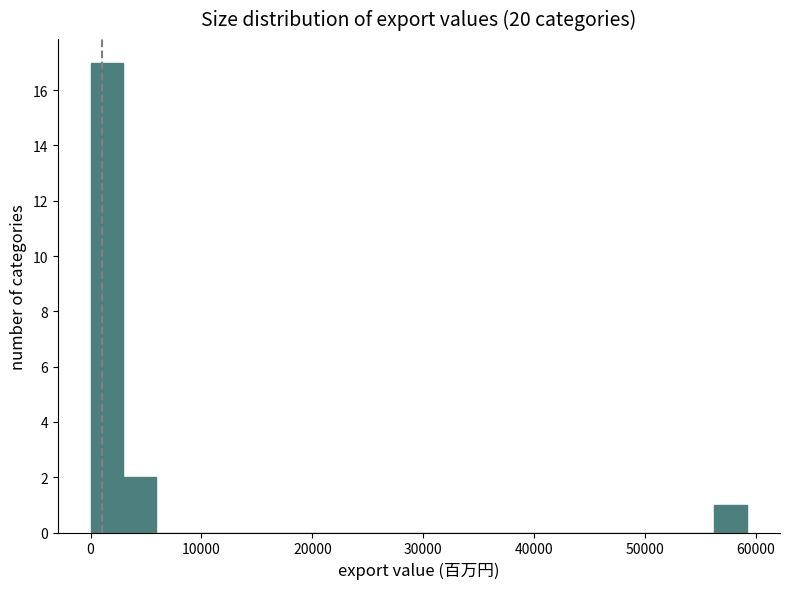

Read against the x-axis, roughly where is the centre of the tallest bar?

1000